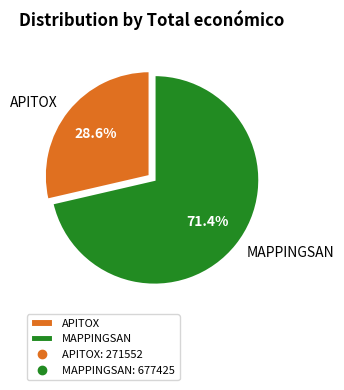

To the nearest percent, what percentage of the pie is MAPPINGSAN?

71%